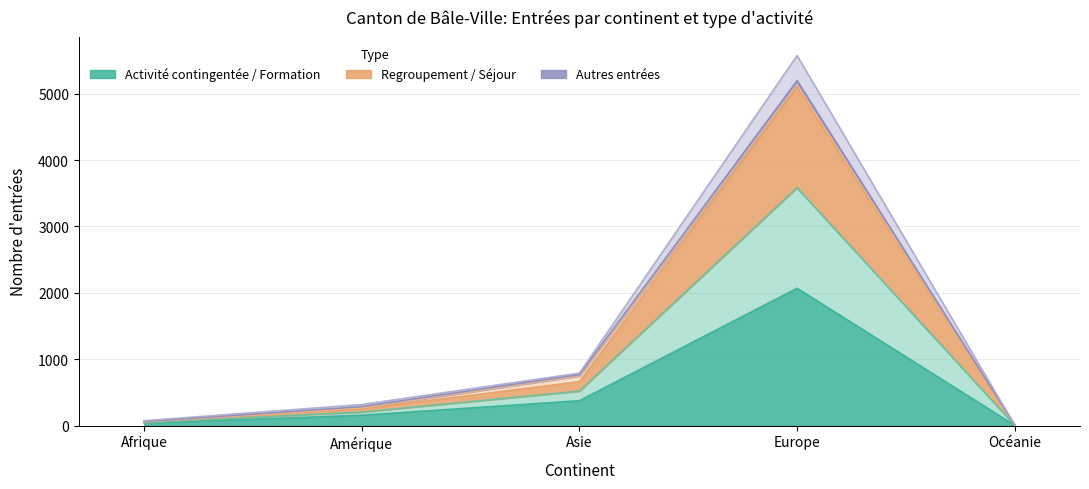

Is the value of Activités lucrative non contingentée at Amérique greater than the value of Activité lucrative contingentée at Océanie?

Yes